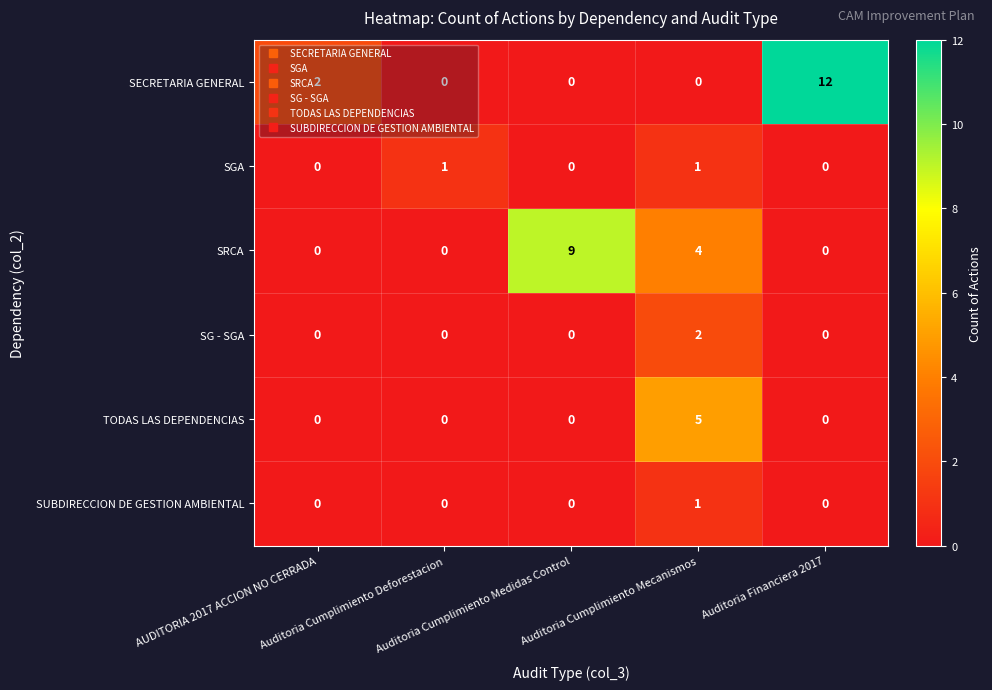

What is the difference between the maximum and minimum values in the SECRETARIA GENERAL series?

12